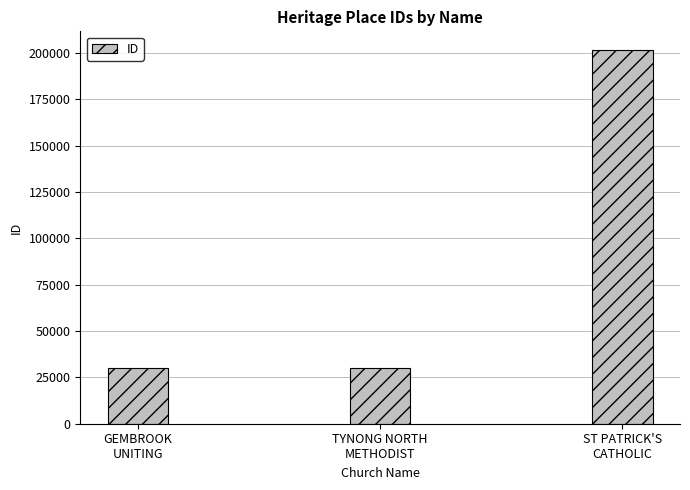

What is the label of the 3rd bar from the right?

GEMBROOK
UNITING